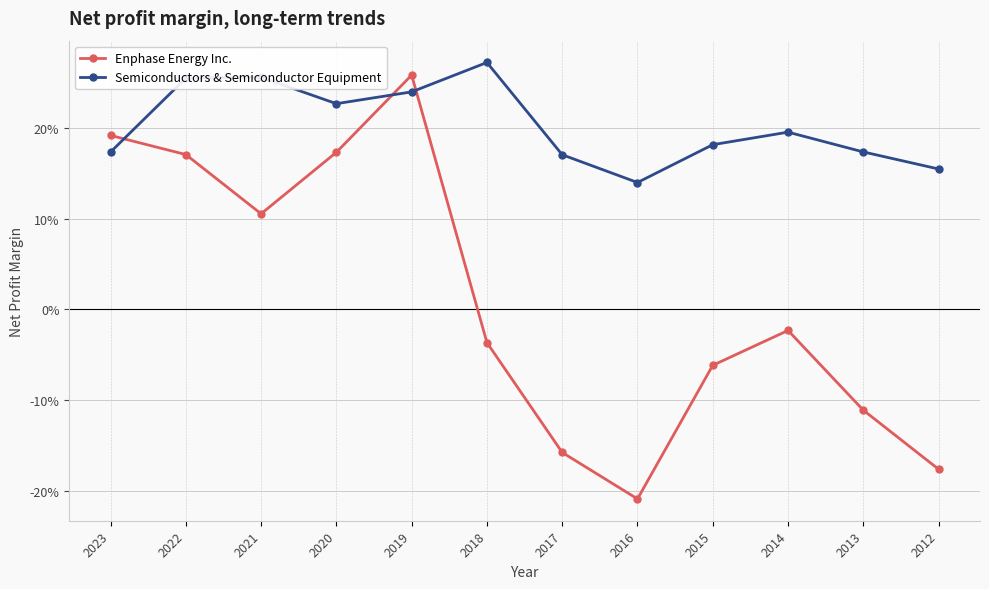

What is the difference between the maximum and minimum values in the Enphase Energy Inc. series?

0.5